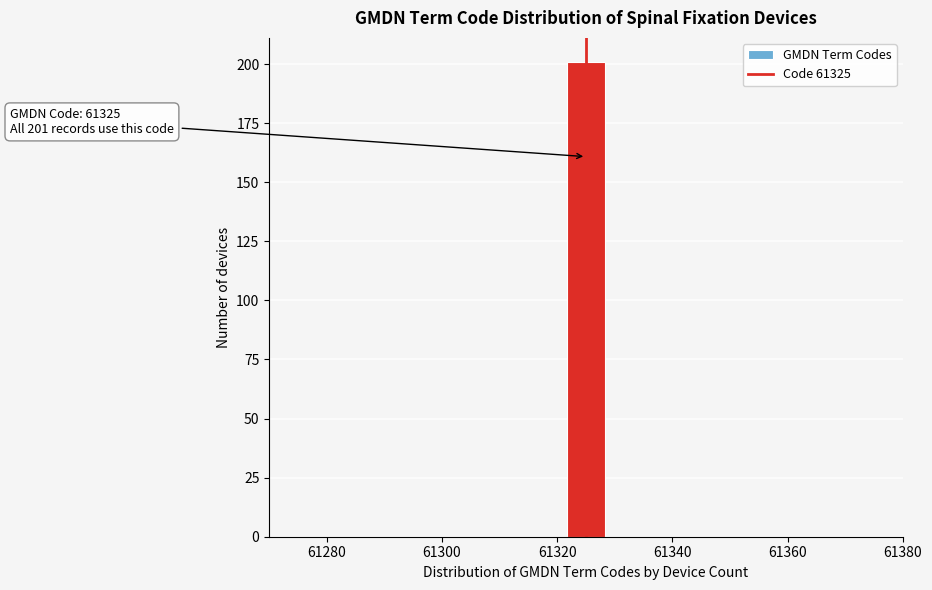

Read against the x-axis, roughly where is the centre of the tallest bar?

61326